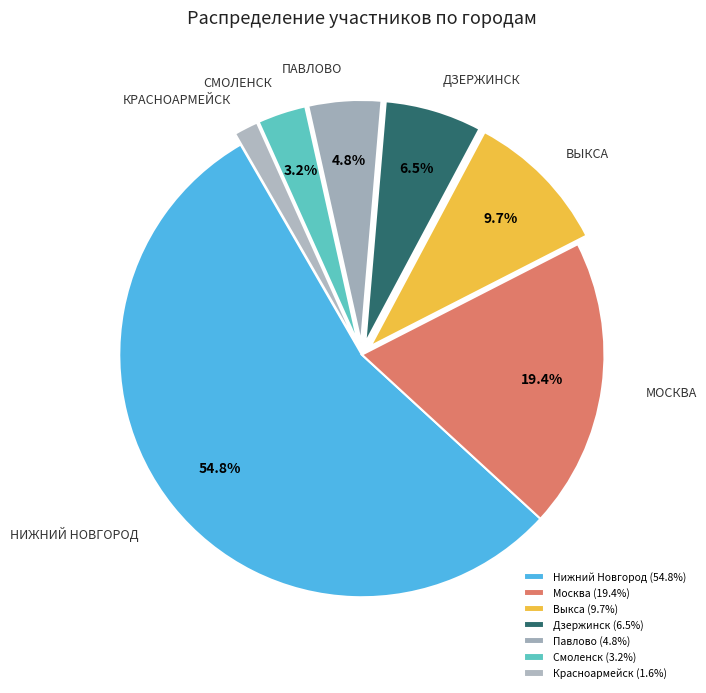

Which slice represents more than half of the pie?

Нижний Новгород